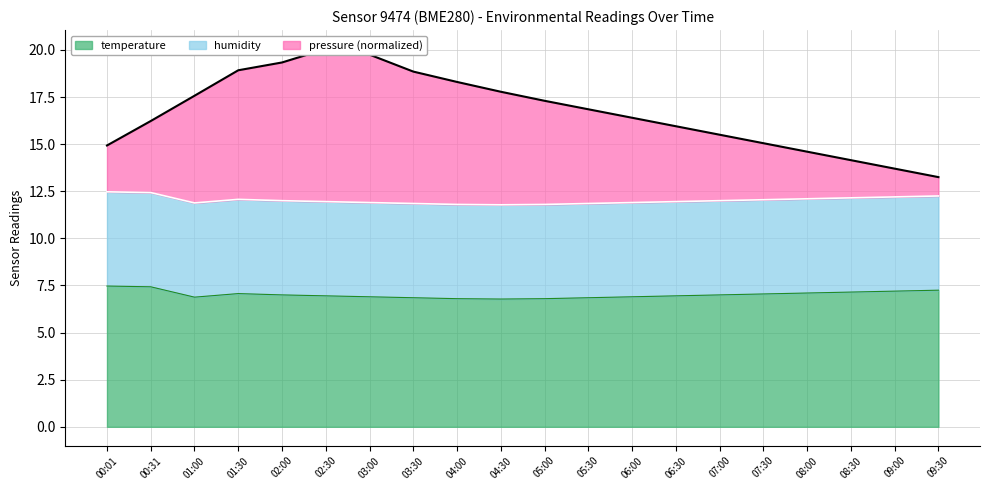

True or false: pressure and temperature cross at least once.

False